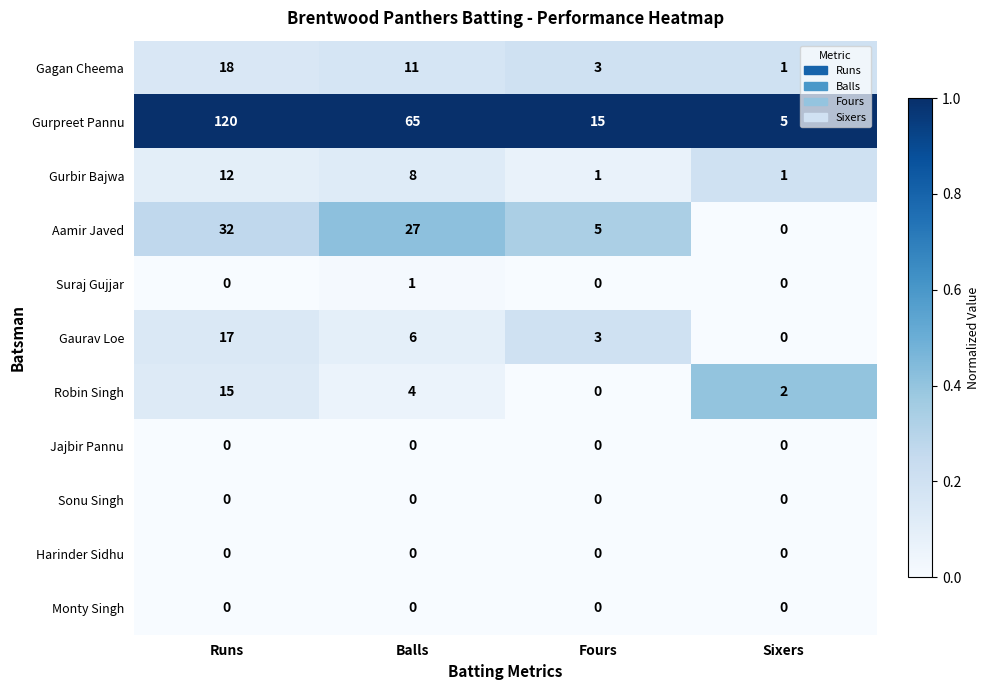

What is the greatest value displayed?

120